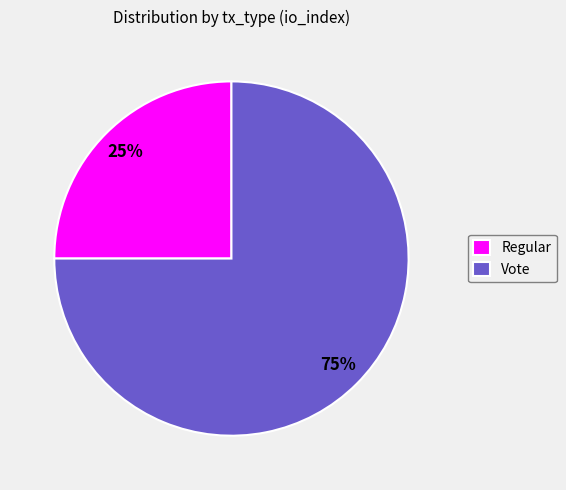

Rank the categories by value from highest to lowest.

Vote, Regular